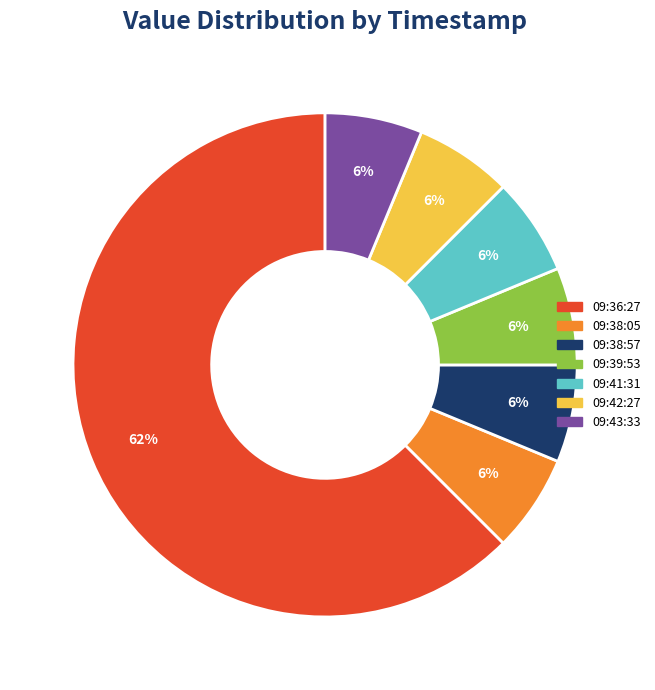

The 09:39:53 slice represents 6% of the pie. True or false?

True